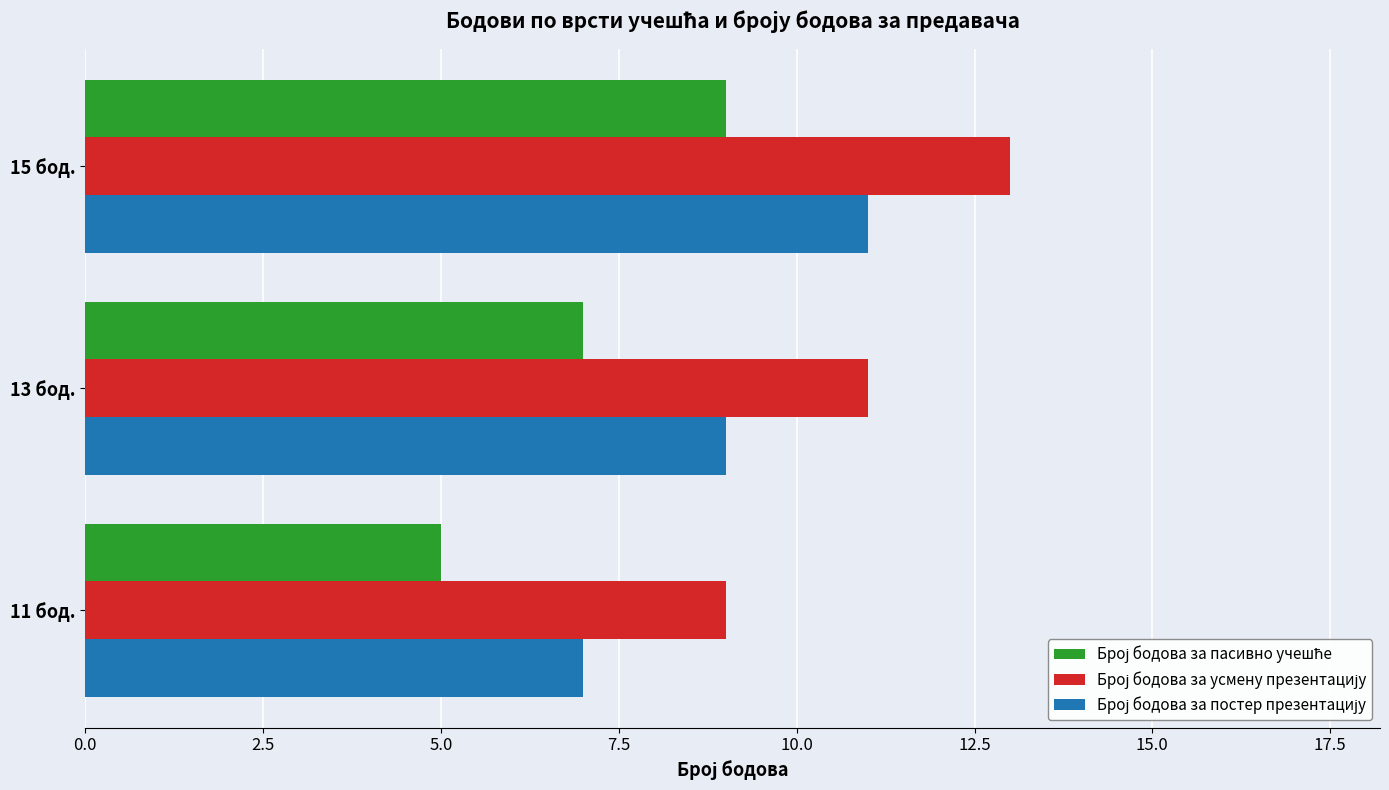

At which category does the chart reach its minimum across all series?

11 бод.